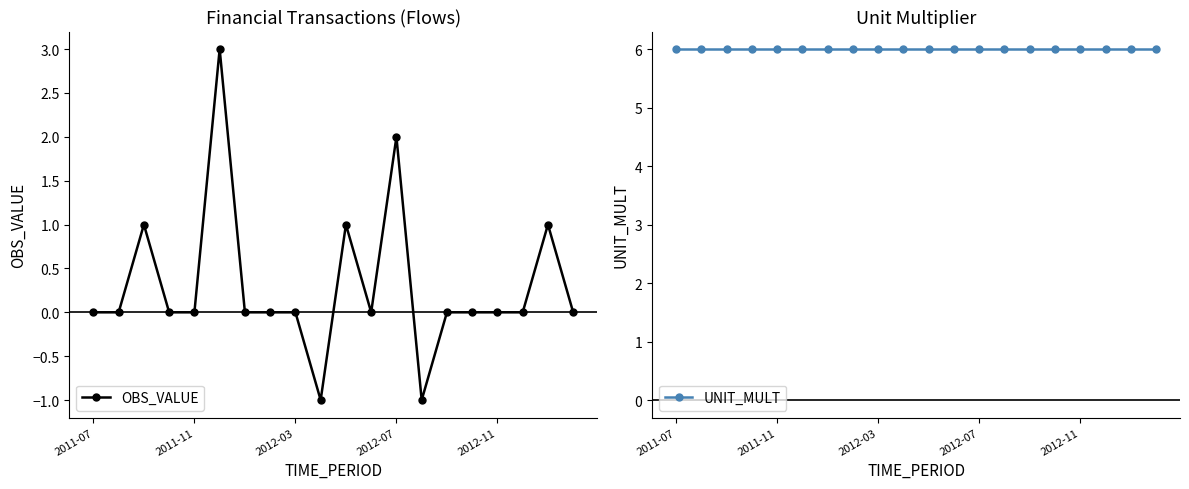

What is the difference between the maximum and second lowest values in the OBS_VALUE series?

4